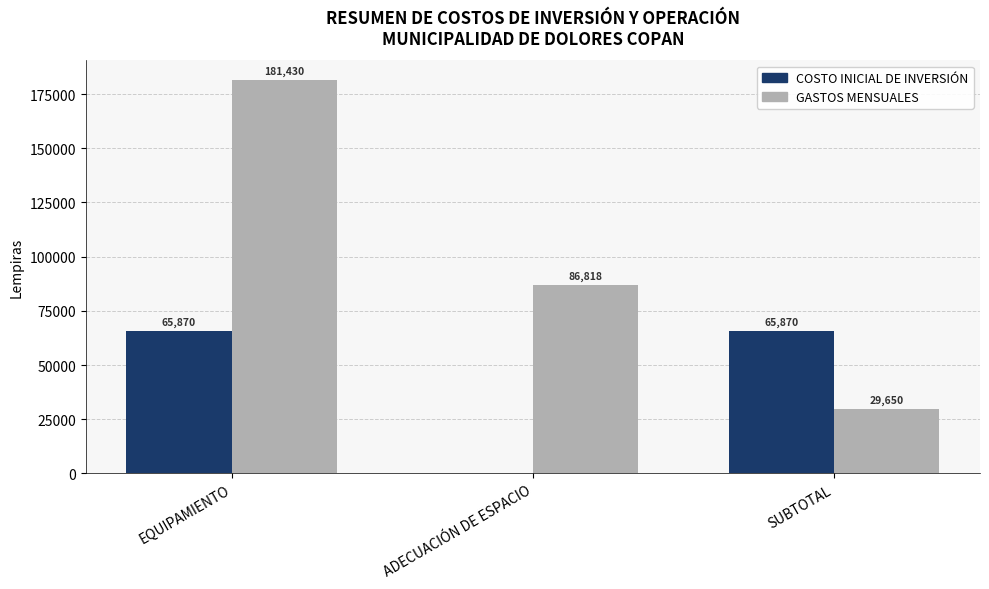

What is the maximum value for GASTOS MENSUALES?

181430.3